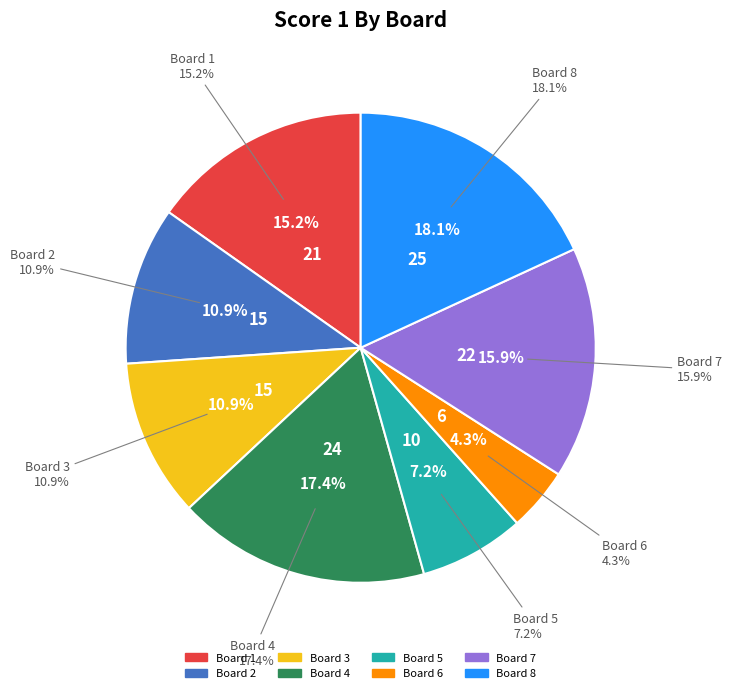

What is the ratio of the value at Board 8 to the value at Board 2?

1.7